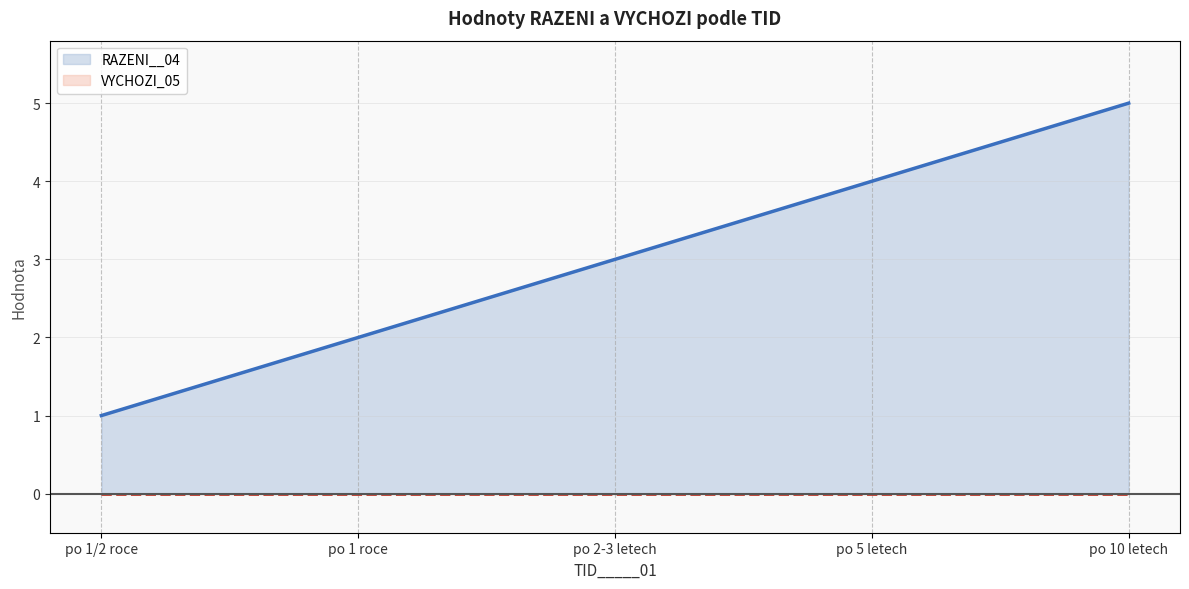

List the labels in order of value, largest first.

po 10 letech, po 5 letech, po 2-3 letech, po 1 roce, po 1/2 roce